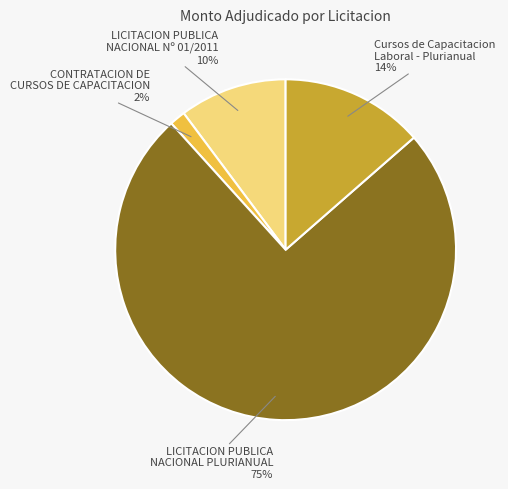

To the nearest percent, what is the average slice percentage?

25%